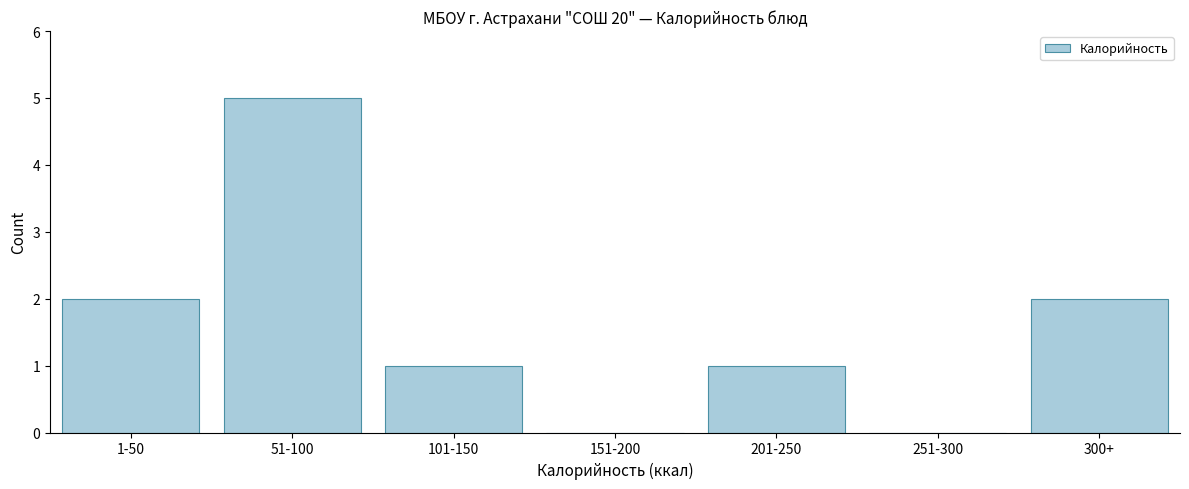

Reading left to right, list all the values displayed in this chart.

1-50=2	51-100=5	101-150=1	151-200=0	201-250=1	251-300=0	300+=2